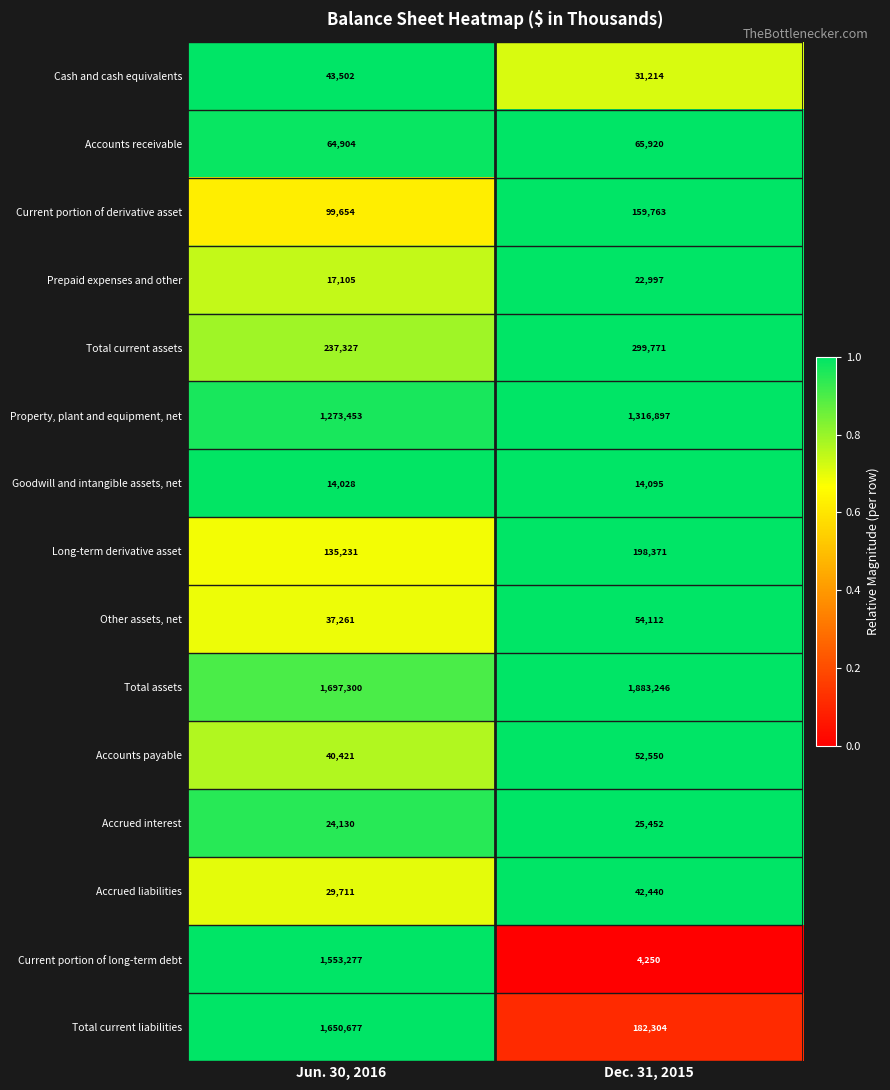

Is it true that Total current liabilities equals 417991 at Jun. 30, 2016?

False